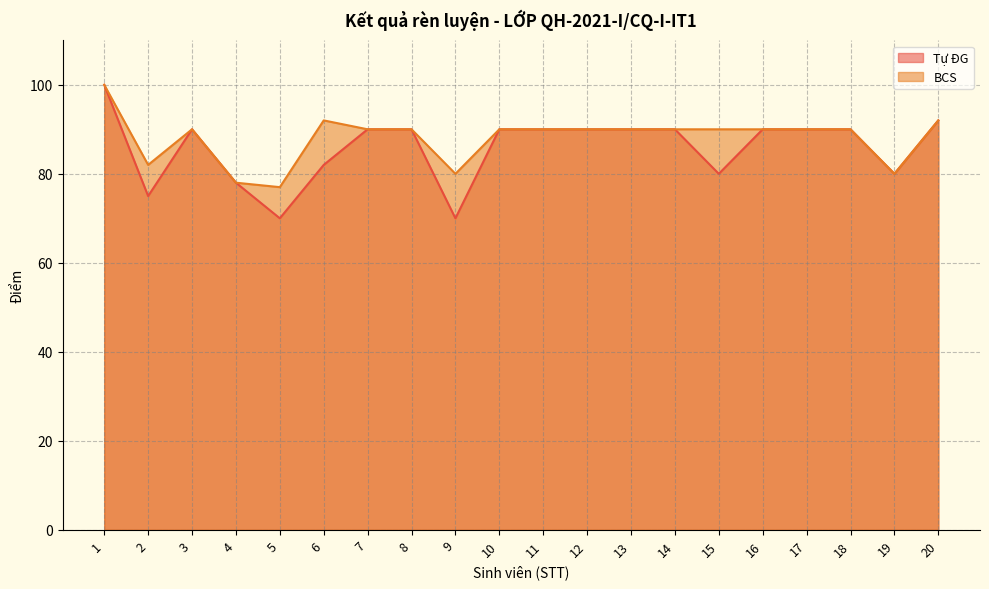

Reading left to right, extract all data points from this chart.

Tự ĐG: 1=100	2=75	3=90	4=78	5=70	6=82	7=90	8=90	9=70	10=90	11=90	12=90	13=90	14=90	15=80	16=90	17=90	18=90	19=80	20=92
BCS: 1=100	2=82	3=90	4=78	5=77	6=92	7=90	8=90	9=80	10=90	11=90	12=90	13=90	14=90	15=90	16=90	17=90	18=90	19=80	20=92